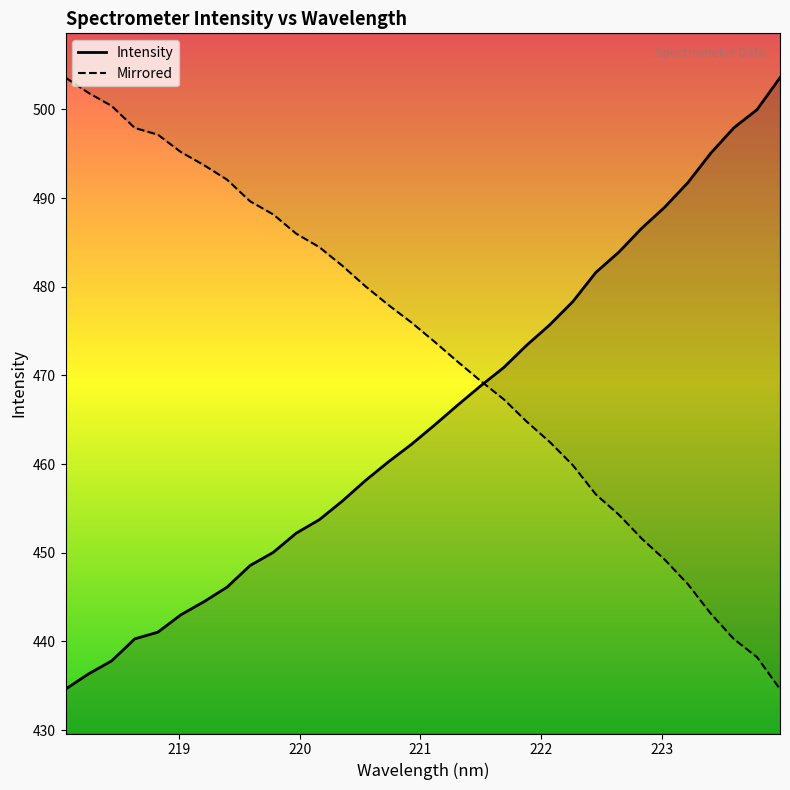

True or false: Mirrored has more than 0 interior local peaks.

False